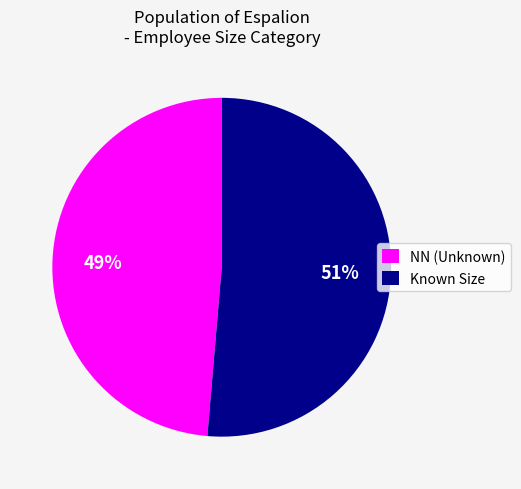

To the nearest percent, what is the average slice percentage?

50%